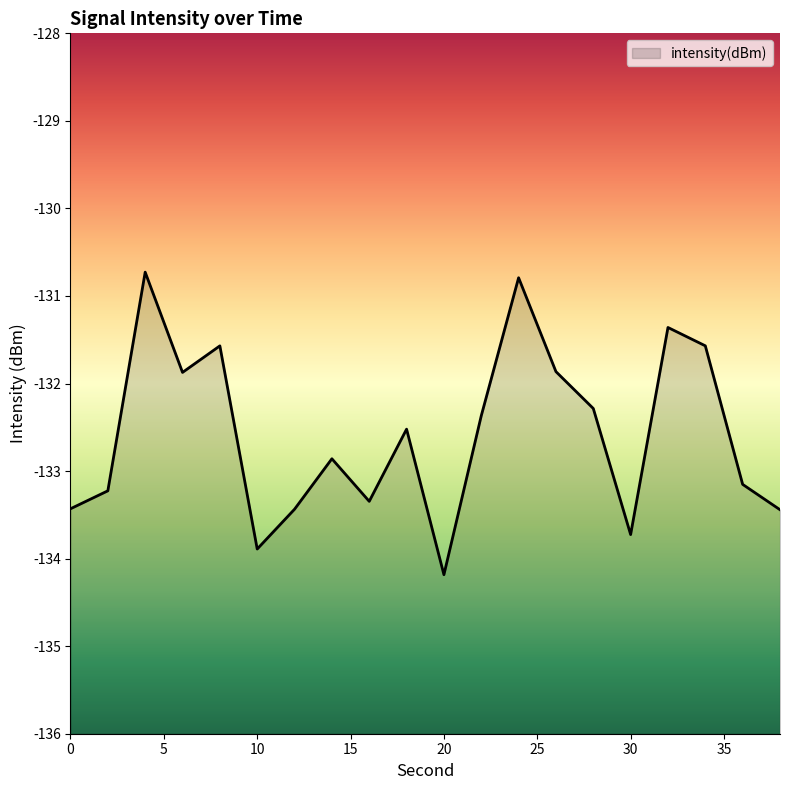

What is the maximum value shown in the chart?

-130.7